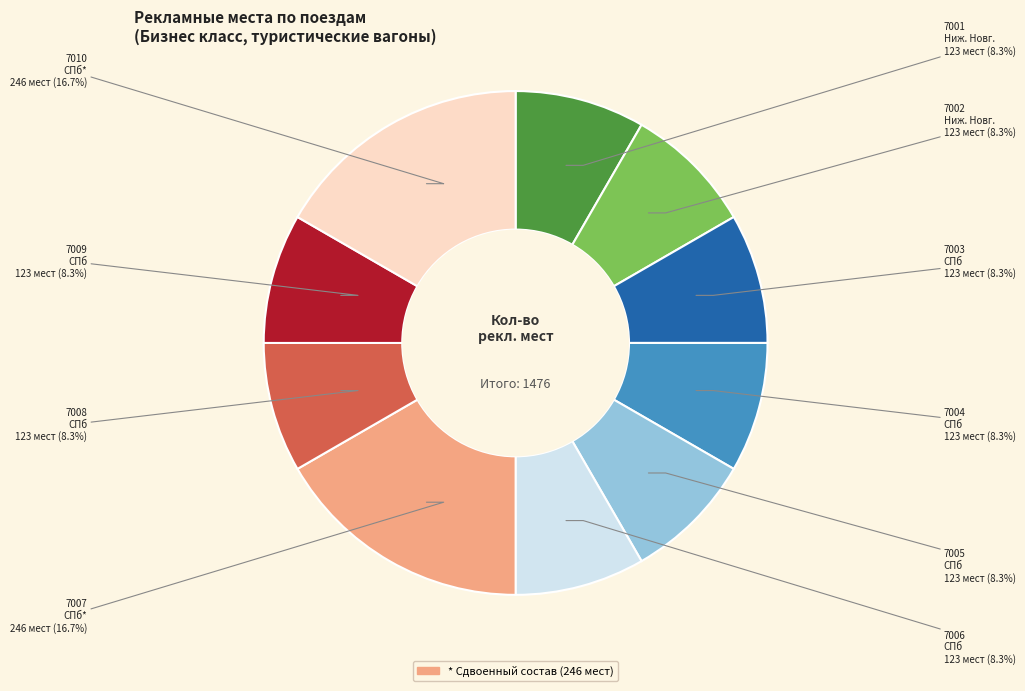

Does any single category account for the majority?

No